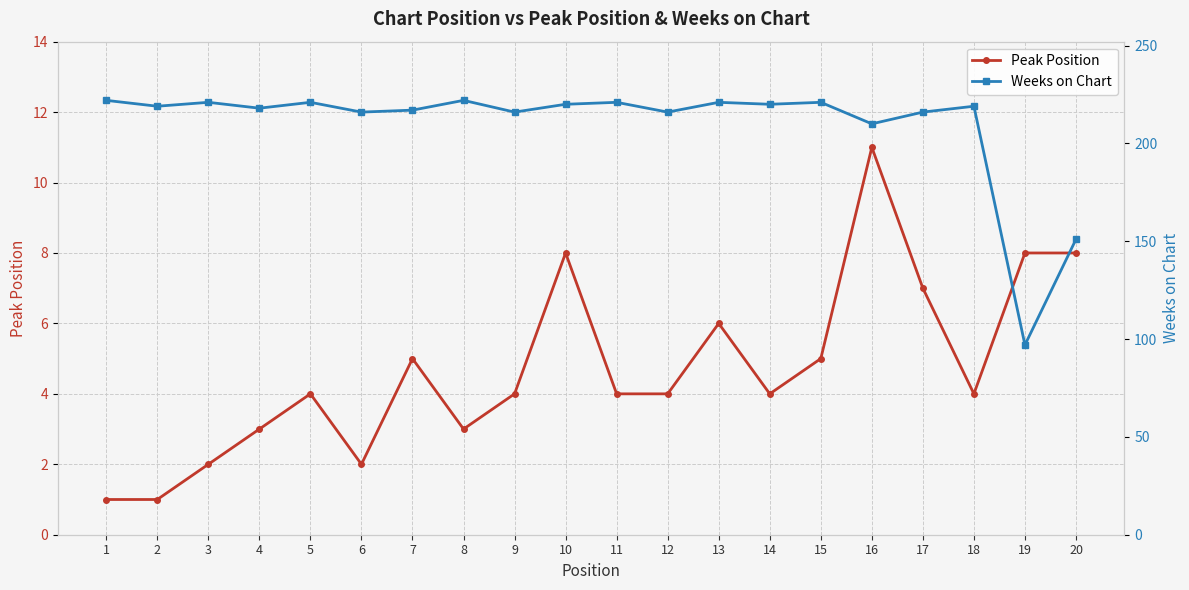

At 2, list the series in order from smallest to largest.

Peak Position, Weeks on Chart